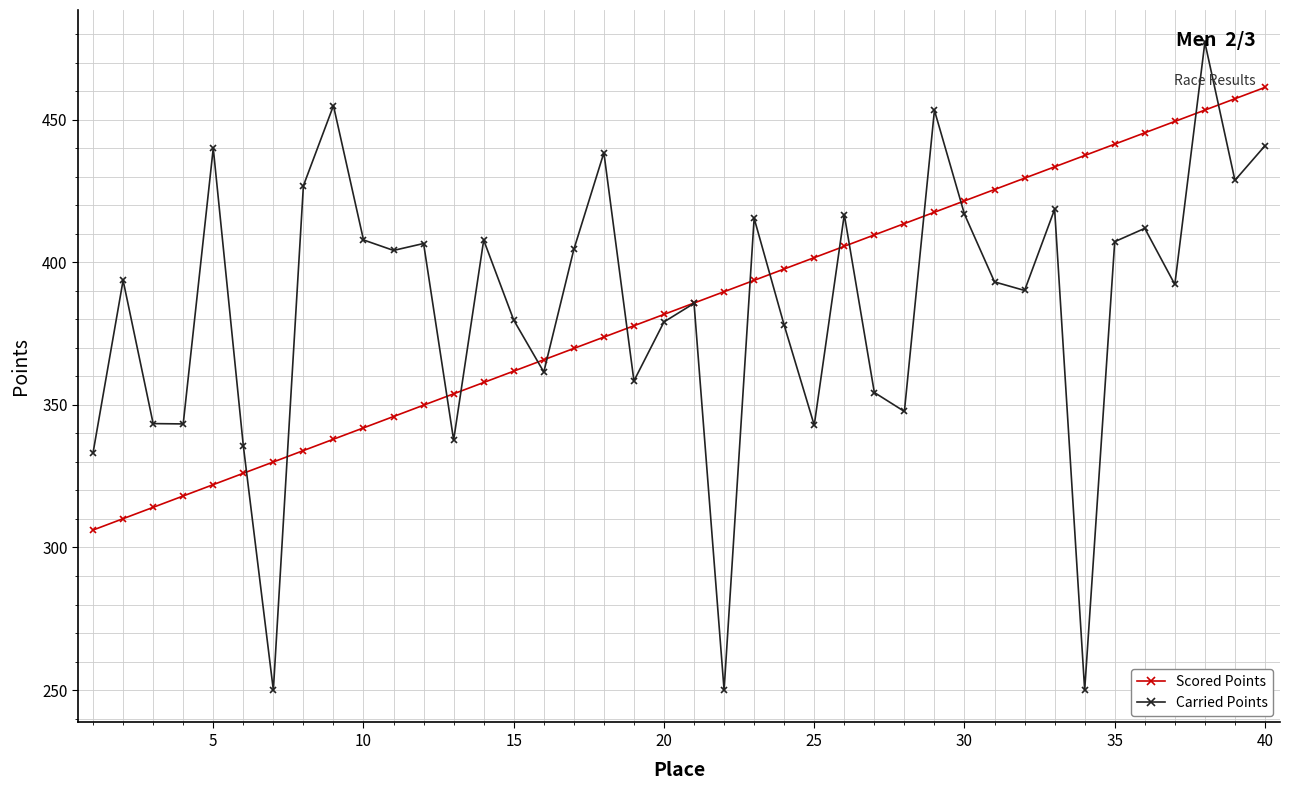

At how many categories does at least one series exceed 265?

40